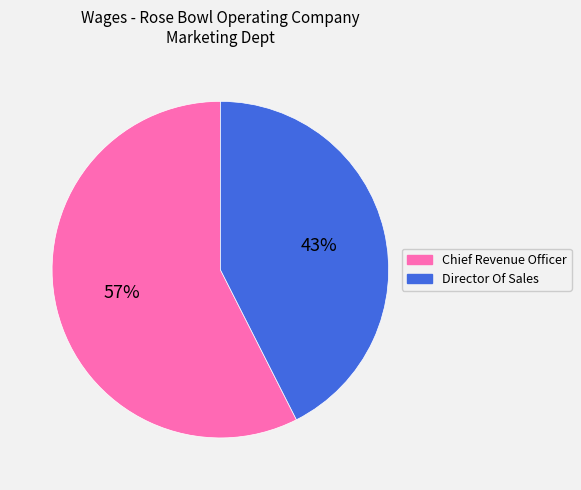

What percentage is the Director Of Sales slice, to the nearest percent?

43%